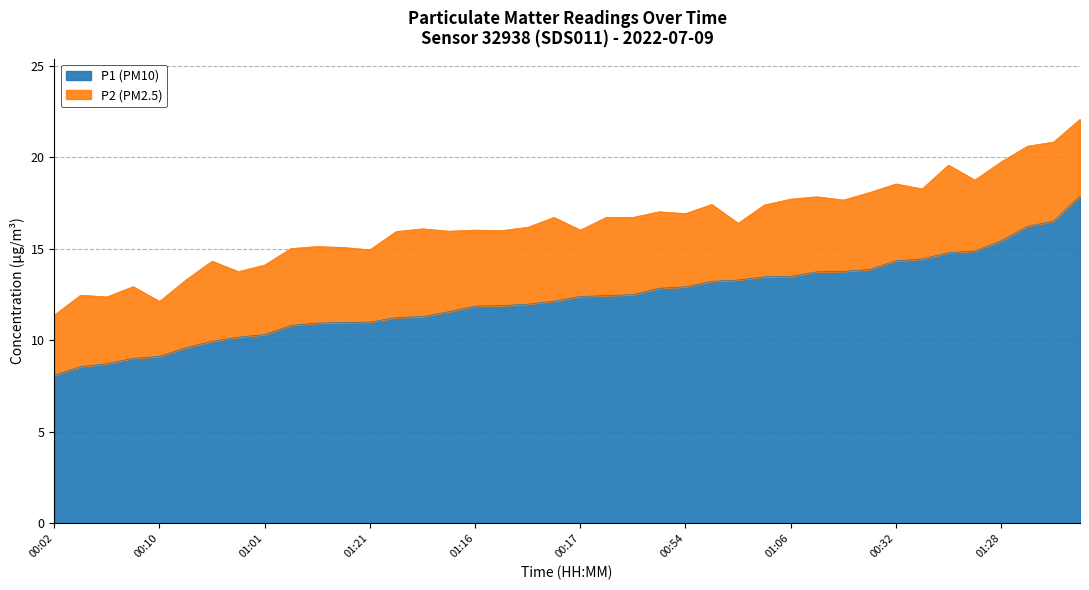

The P1 series shows 7.5 at 00:42. True or false?

False